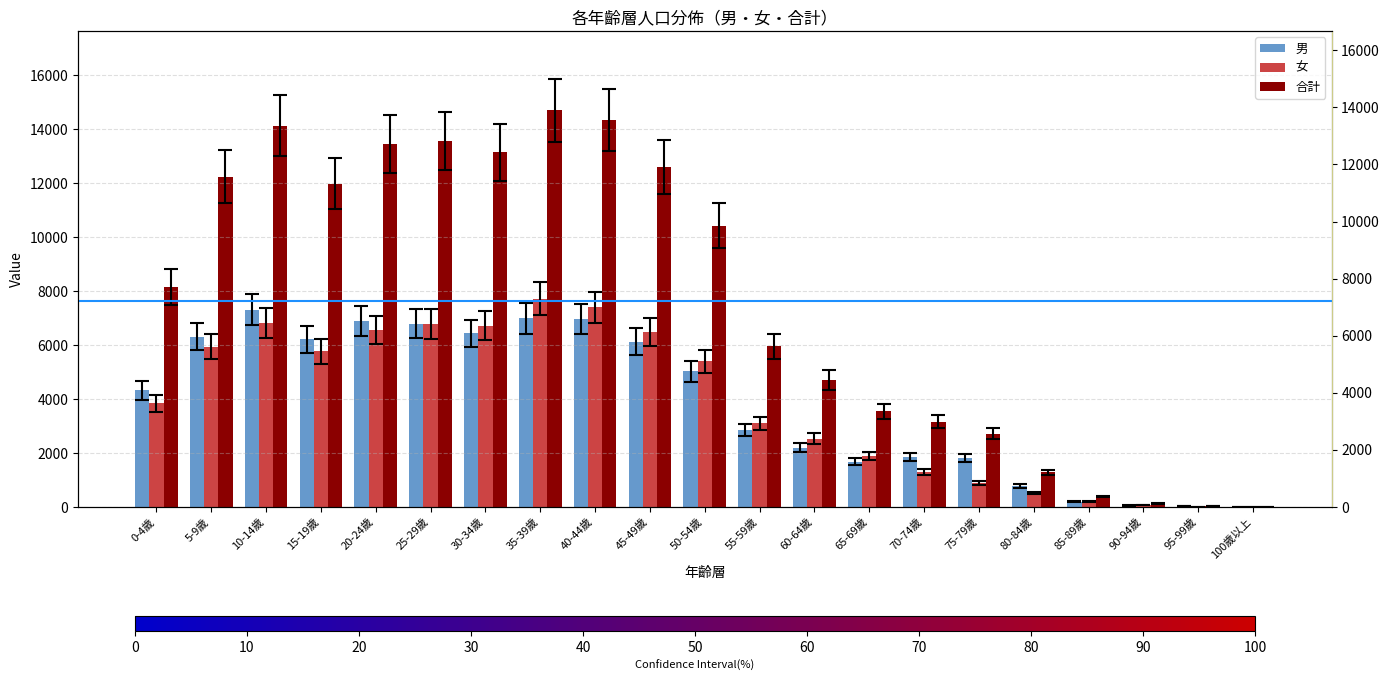

What is the label of the 2nd bar from the right?

95-99歲